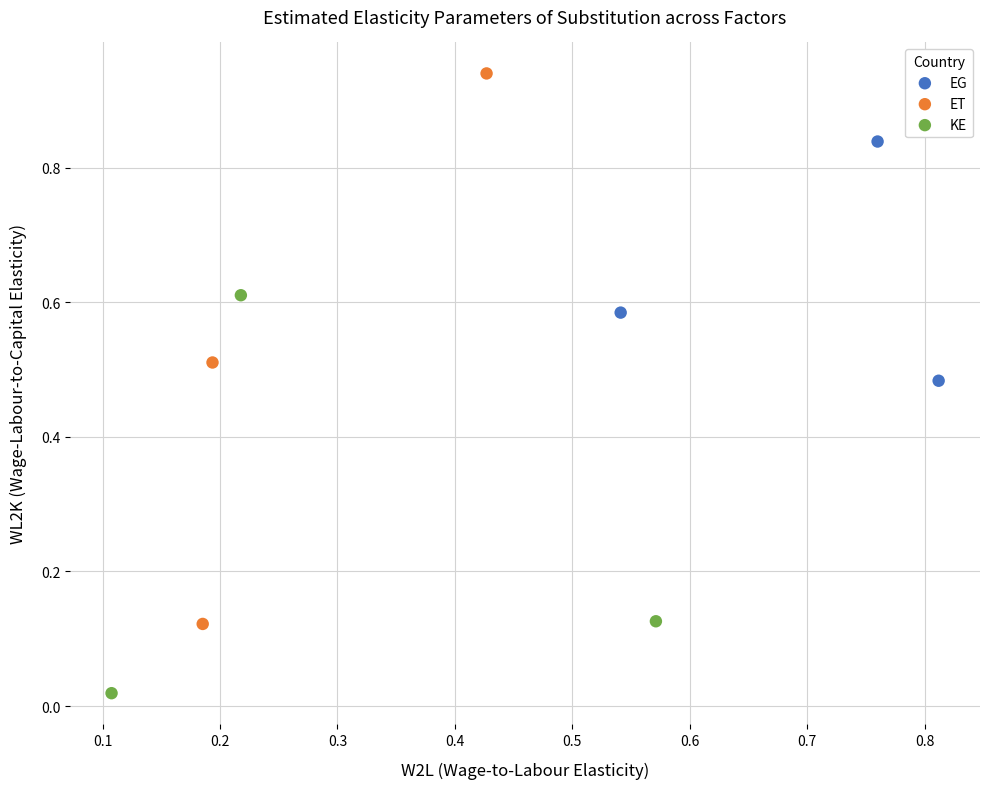

Which series contains the highest Y value?

ET